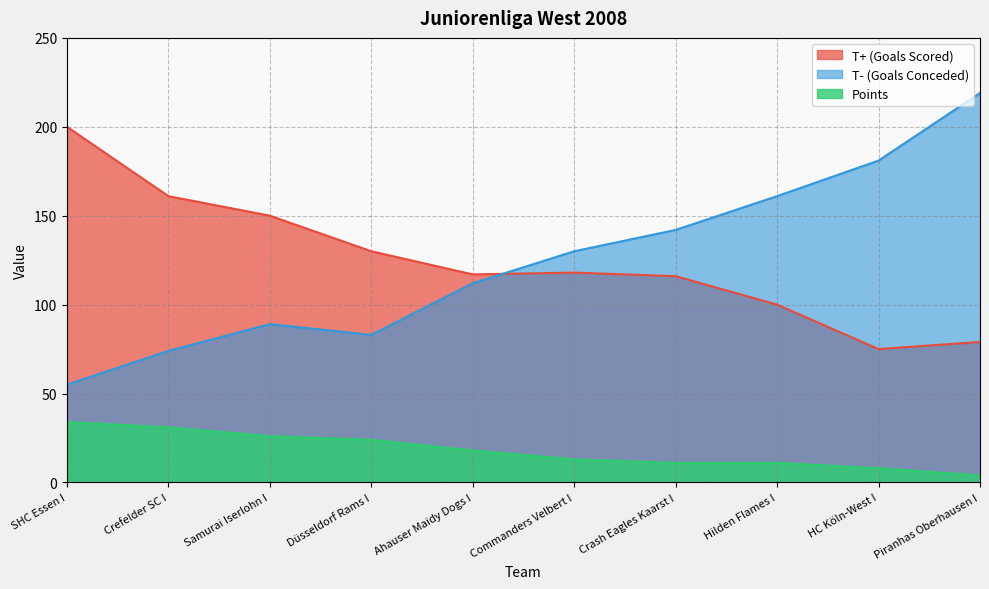

What is the difference between the maximum and second lowest values in the T- (Goals Conceded) series?

145